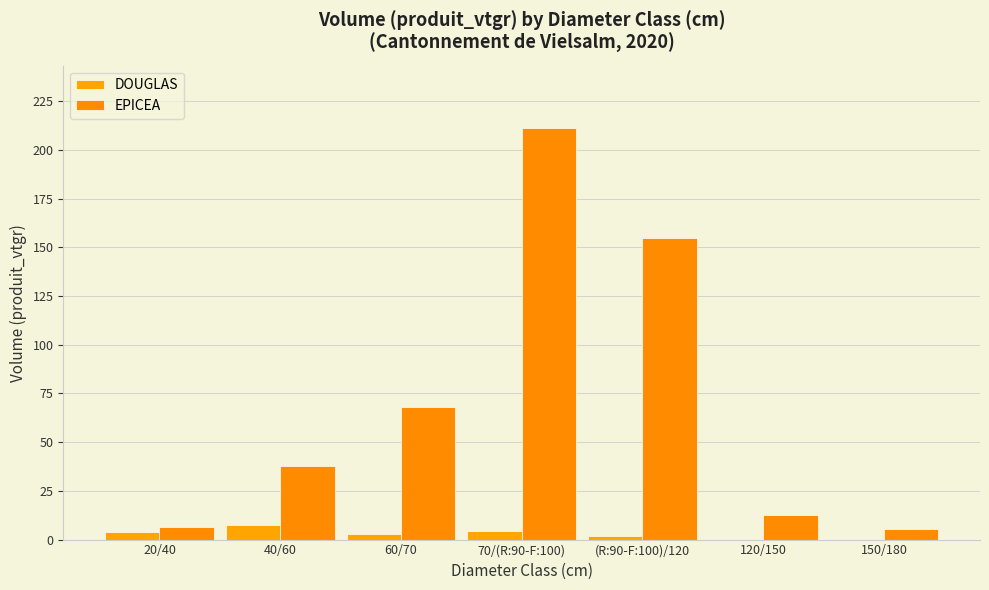

Rank the series by their average value, from highest to lowest.

EPICEA, DOUGLAS